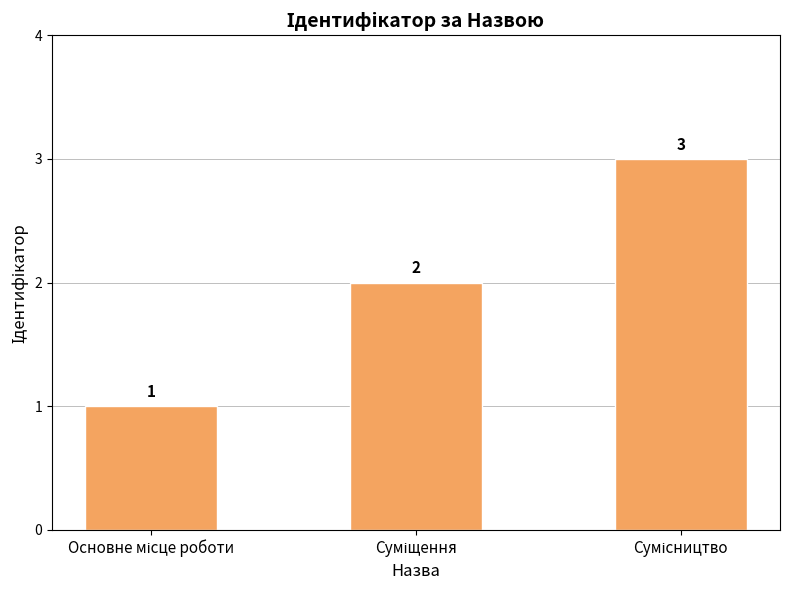

How many values are between 1 and 3?

3